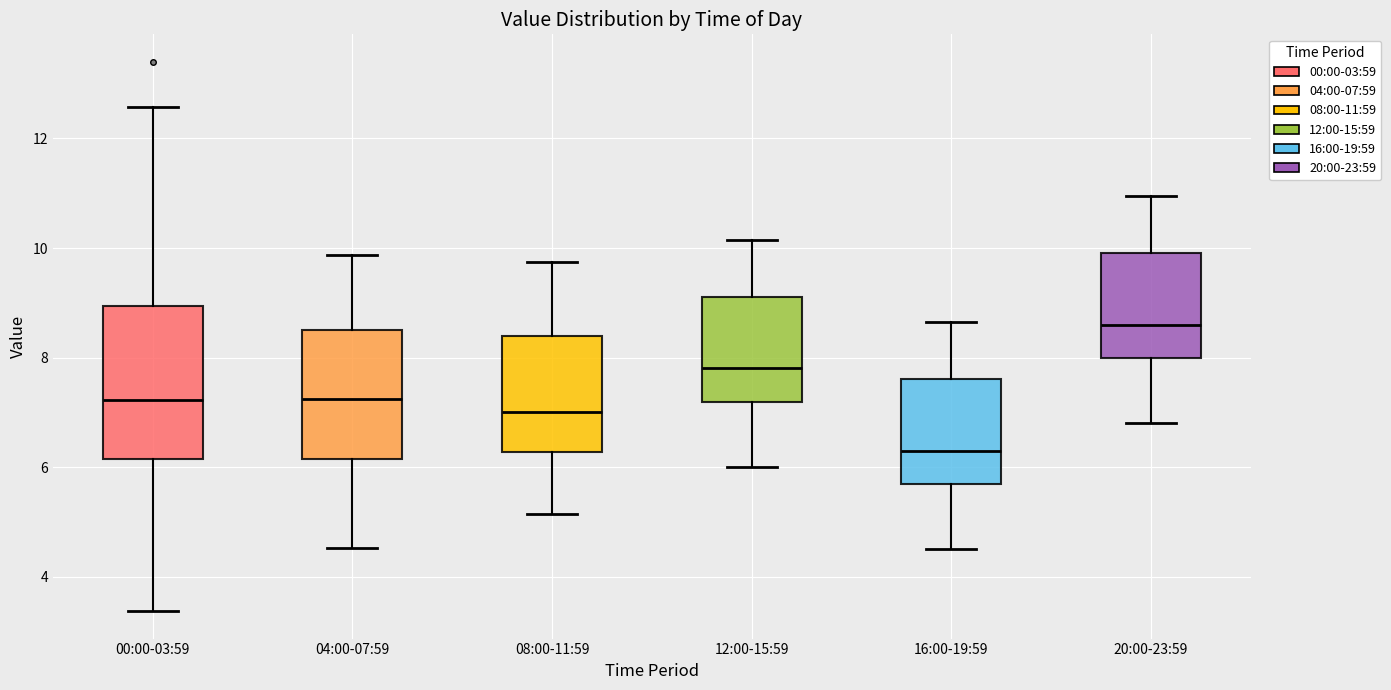

Reading left to right, read every box against the y-axis: the position of its median line, the range the box covers, and the ends of its whiskers. The values are not printed on the chart, so give them approximately, as read against the axis.

00:00-03:59: median 7.2, box 6.2 to 9.0, whiskers 3.4 to 12.6
04:00-07:59: median 7.2, box 6.2 to 8.6, whiskers 4.6 to 9.8
08:00-11:59: median 7.0, box 6.2 to 8.4, whiskers 5.2 to 9.8
12:00-15:59: median 7.8, box 7.2 to 9.2, whiskers 6.0 to 10.2
16:00-19:59: median 6.4, box 5.6 to 7.6, whiskers 4.6 to 8.6
20:00-23:59: median 8.6, box 8.0 to 10.0, whiskers 6.8 to 11.0